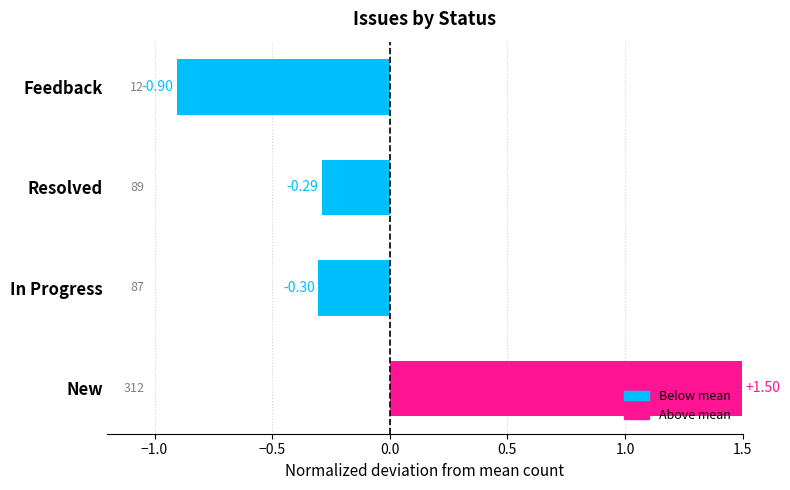

At which category does the chart reach its peak across all series?

New